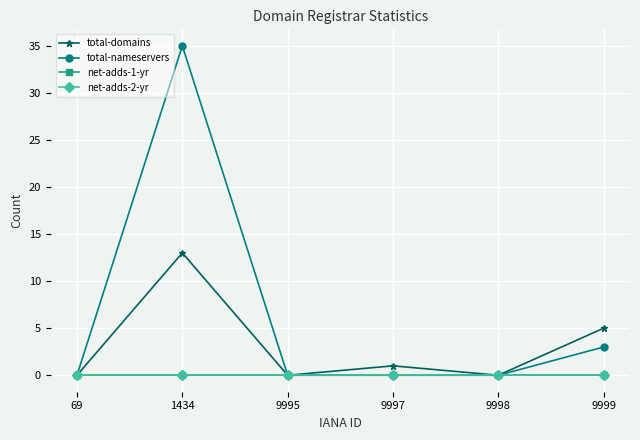

What is the difference between the maximum and second lowest values in the total-domains series?

13